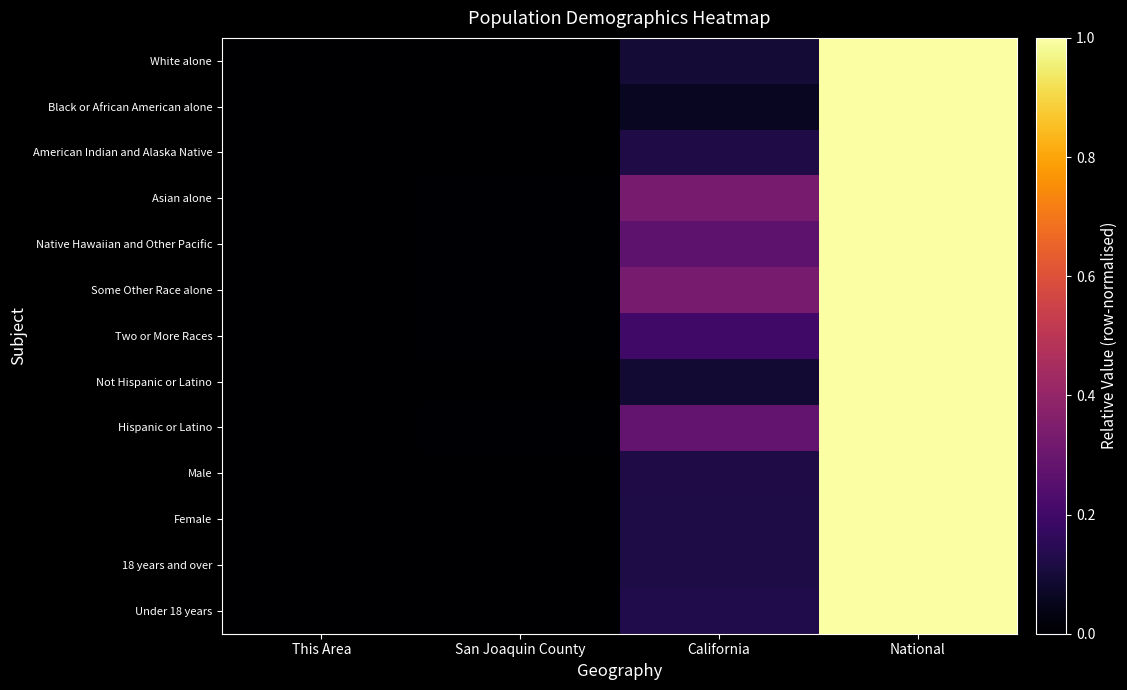

Reading right to left, extract all data points from this chart.

White alone: National=1.0	California=0.1	San Joaquin County=0.0	This Area=0.0
Black or African American alone: National=1.0	California=0.1	San Joaquin County=0.0	This Area=0.0
American Indian and Alaska Native: National=1.0	California=0.1	San Joaquin County=0.0	This Area=0.0
Asian alone: National=1.0	California=0.3	San Joaquin County=0.0	This Area=0.0
Native Hawaiian and Other Pacific: National=1.0	California=0.3	San Joaquin County=0.0	This Area=0.0
Some Other Race alone: National=1.0	California=0.3	San Joaquin County=0.0	This Area=0.0
Two or More Races: National=1.0	California=0.2	San Joaquin County=0.0	This Area=0.0
Not Hispanic or Latino: National=1.0	California=0.1	San Joaquin County=0.0	This Area=0.0
Hispanic or Latino: National=1.0	California=0.3	San Joaquin County=0.0	This Area=0.0
Male: National=1.0	California=0.1	San Joaquin County=0.0	This Area=0.0
Female: National=1.0	California=0.1	San Joaquin County=0.0	This Area=0.0
18 years and over: National=1.0	California=0.1	San Joaquin County=0.0	This Area=0.0
Under 18 years: National=1.0	California=0.1	San Joaquin County=0.0	This Area=0.0